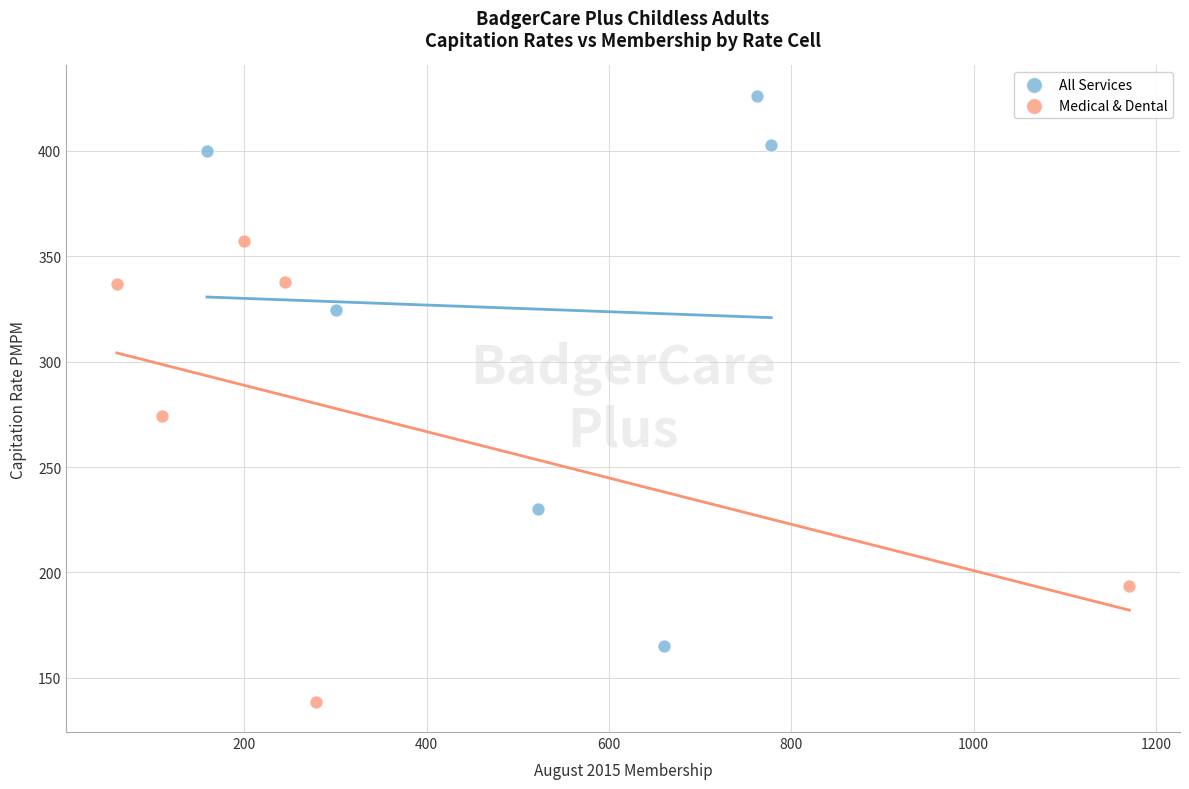

What are all the series names shown in the legend?

All Services, Medical & Dental